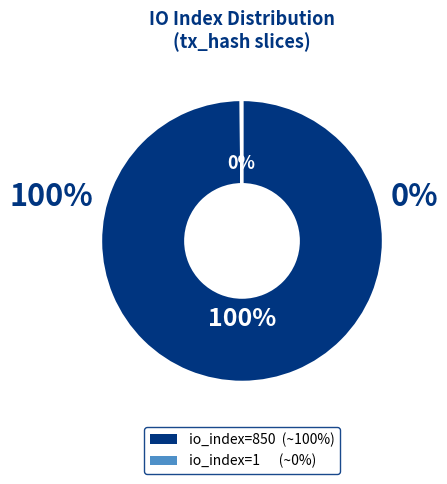

What is the majority slice?

io_index=850